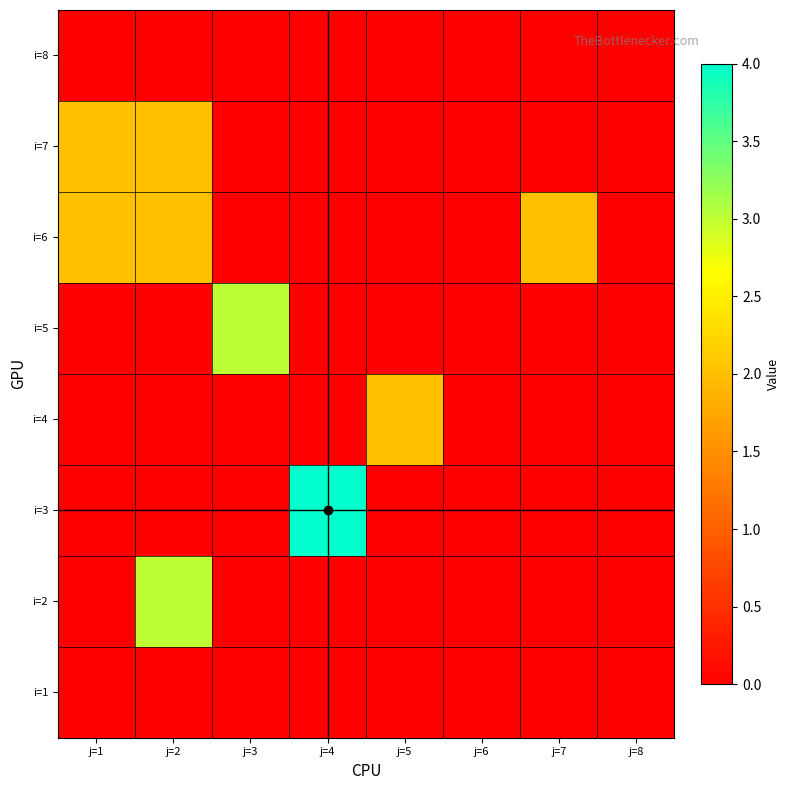

Count the number of data series in this chart.

8